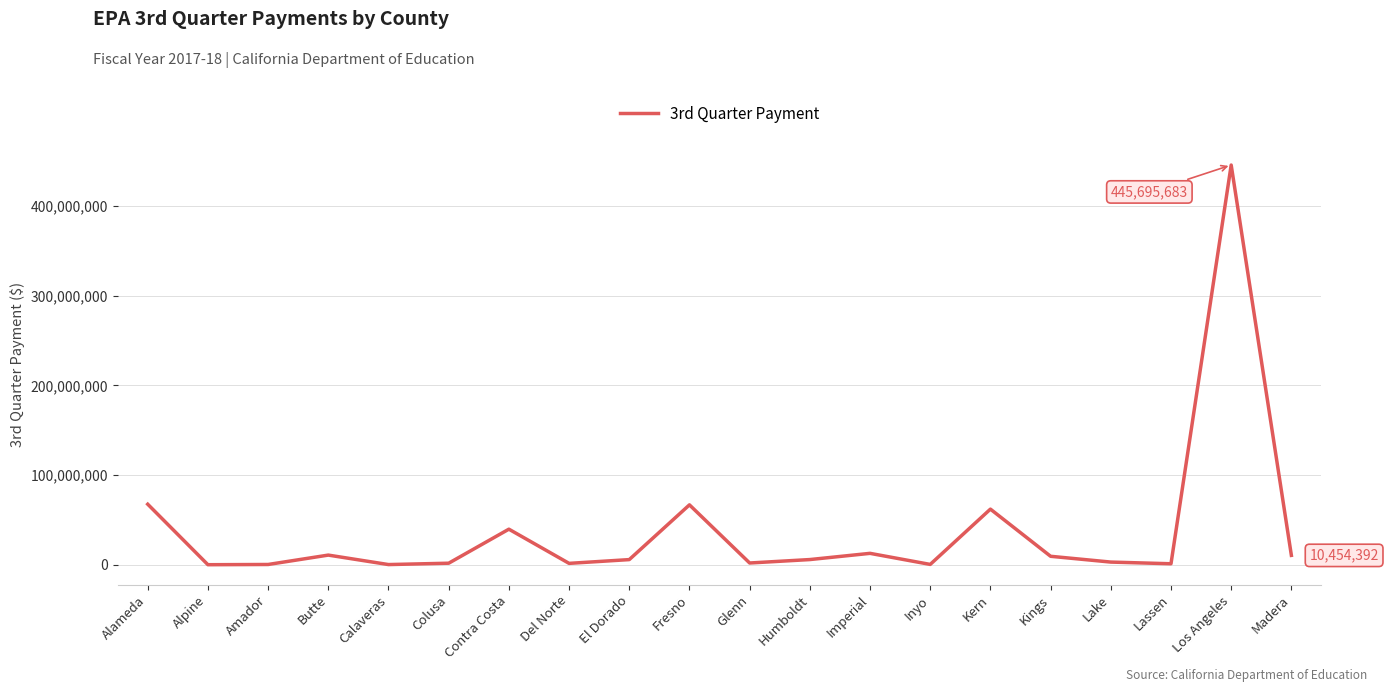

True or false: the data shows 10454392 at Madera.

True